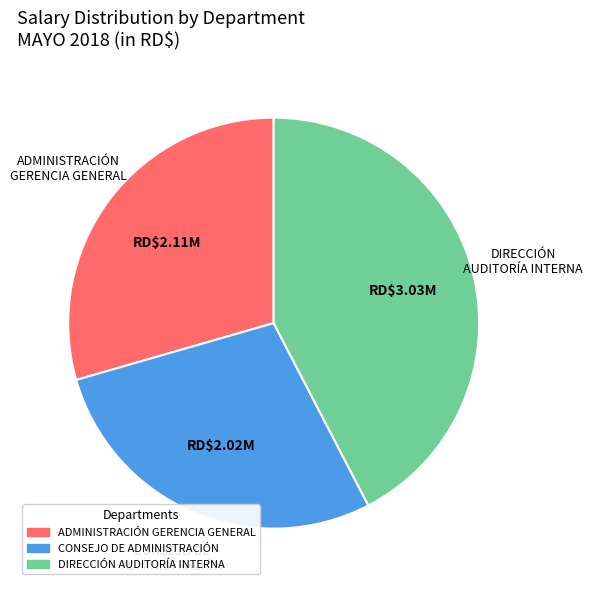

Combined, do DIRECCIÓN AUDITORÍA INTERNA and ADMINISTRACIÓN GERENCIA GENERAL account for over 50%?

Yes